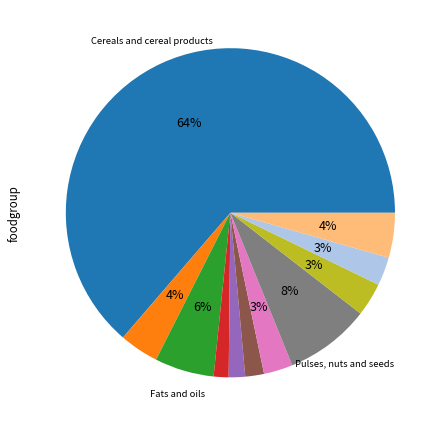

Is there any slice that represents more than half of the pie?

Yes